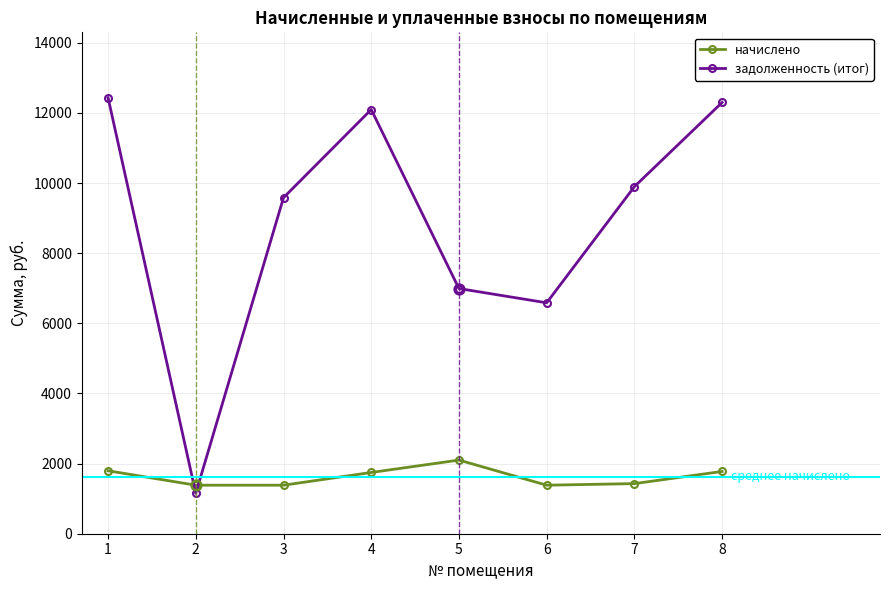

How many lines are shown in the chart?

2